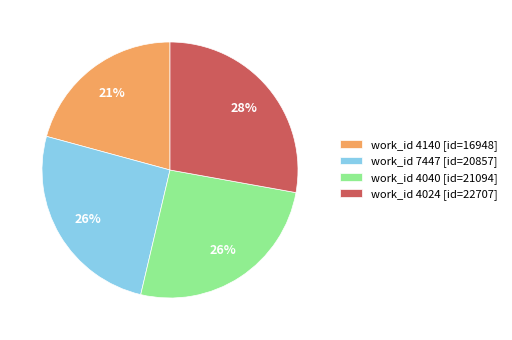

What percentage is the work_id 7447 [id=20857] slice, to the nearest percent?

26%